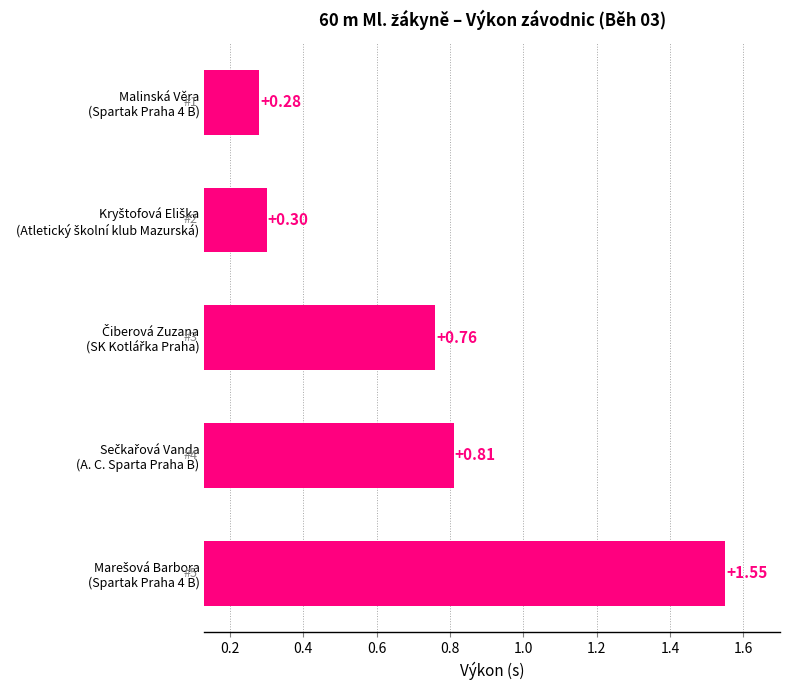

How many bars are there in total?

5